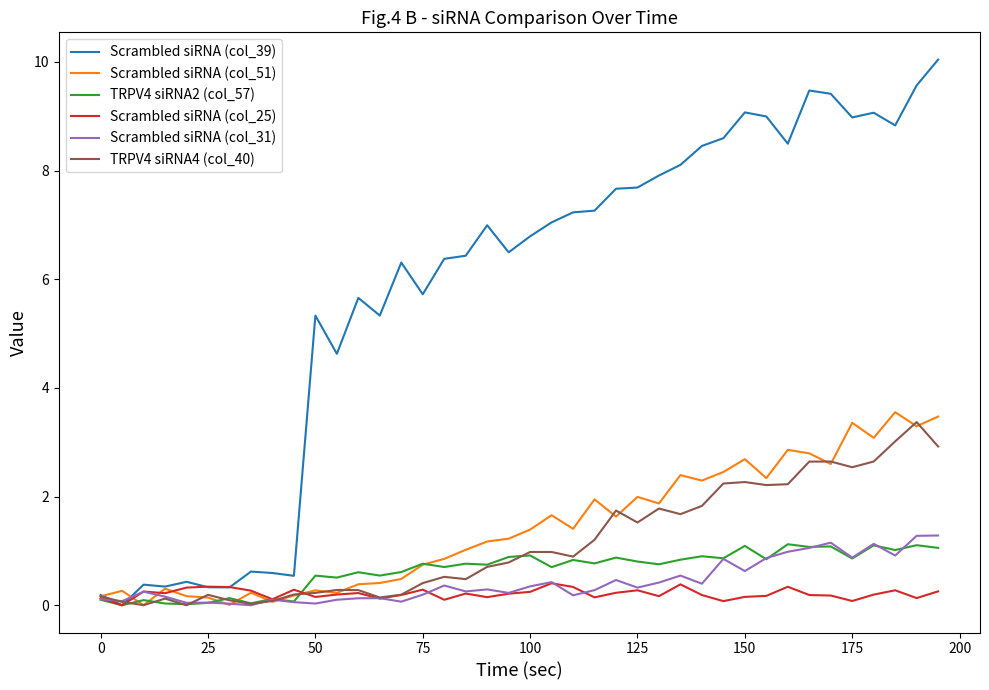

What are all the series names shown in the legend?

Scrambled siRNA (col_39), Scrambled siRNA (col_51), TRPV4 siRNA2 (col_57), Scrambled siRNA (col_25), Scrambled siRNA (col_31), TRPV4 siRNA4 (col_40)